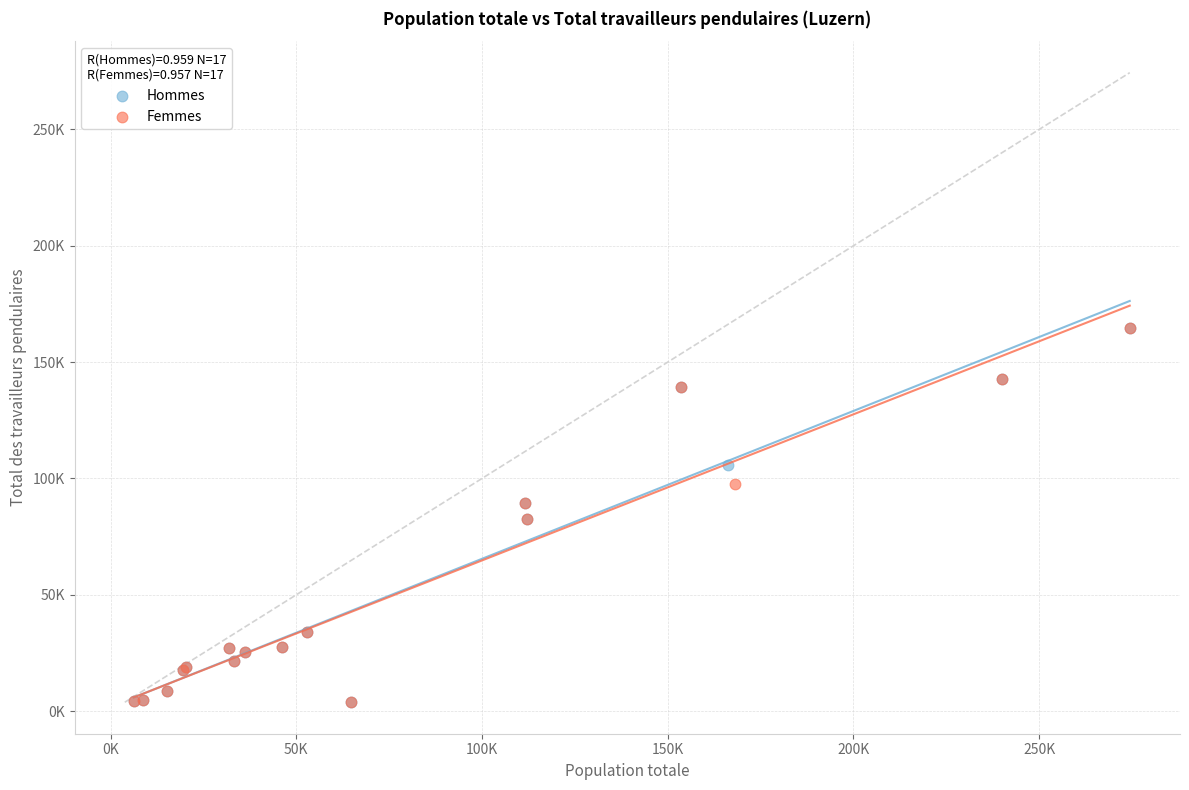

What are all the series names shown in the legend?

Hommes, Femmes